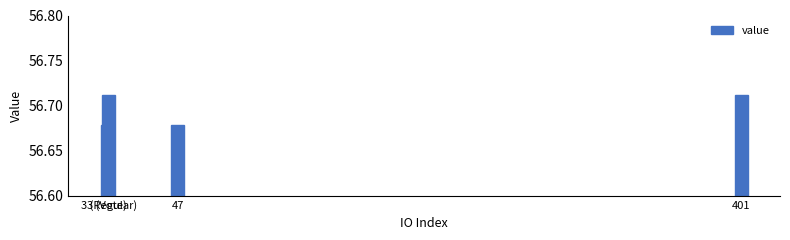

How many series are shown in this chart?

1